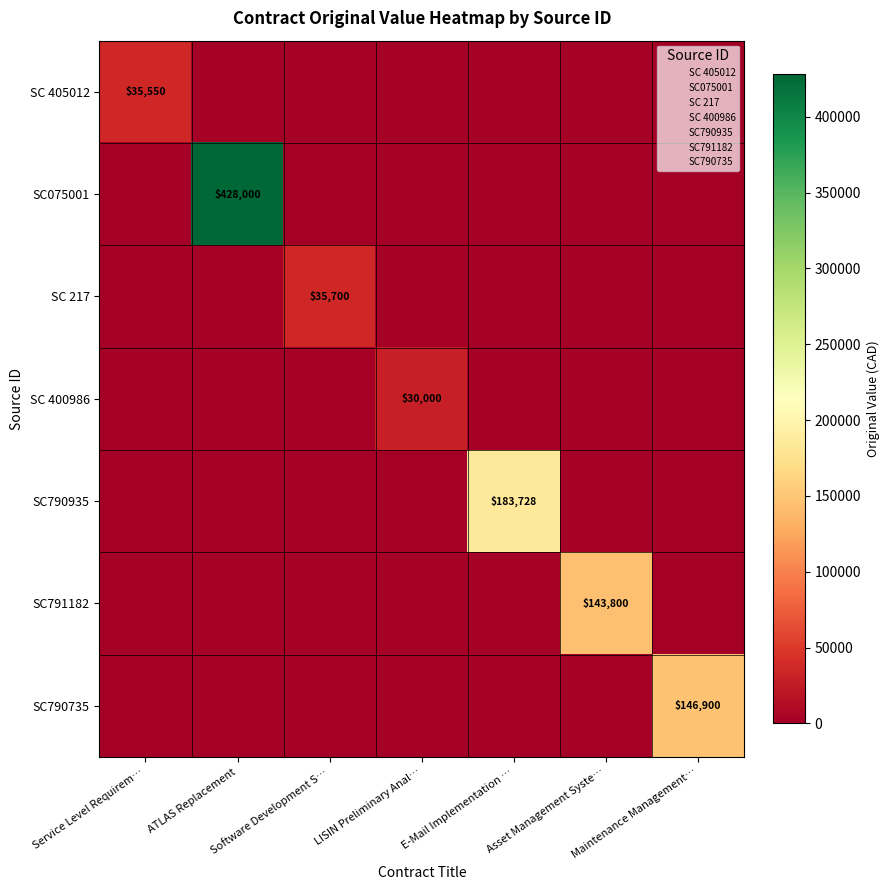

Count the number of data series in this chart.

7